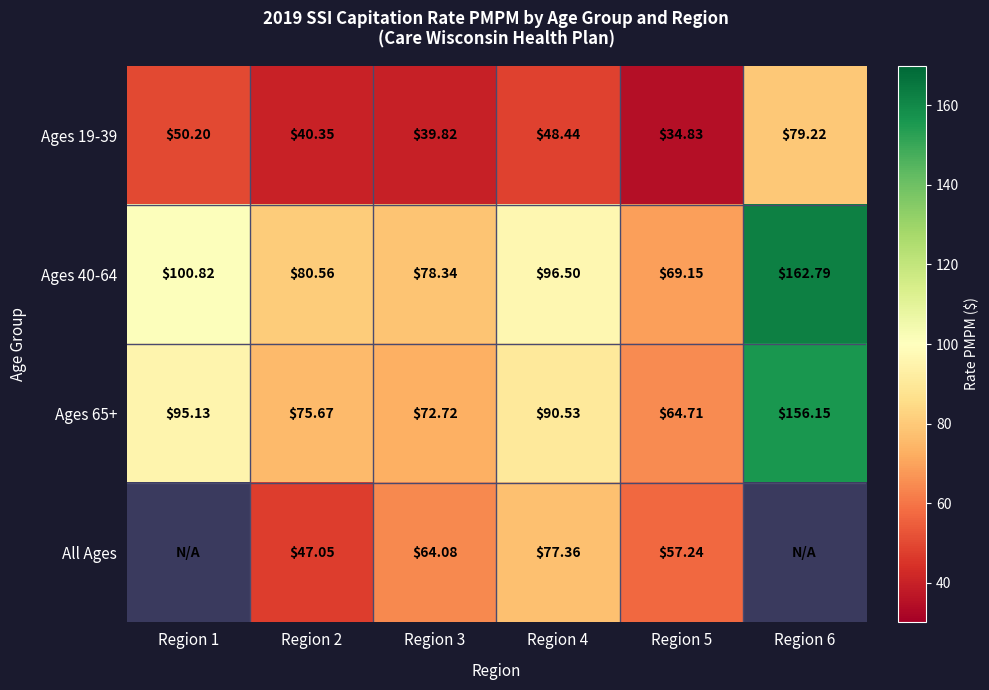

At which category is the sum across all series the highest?

Region 6